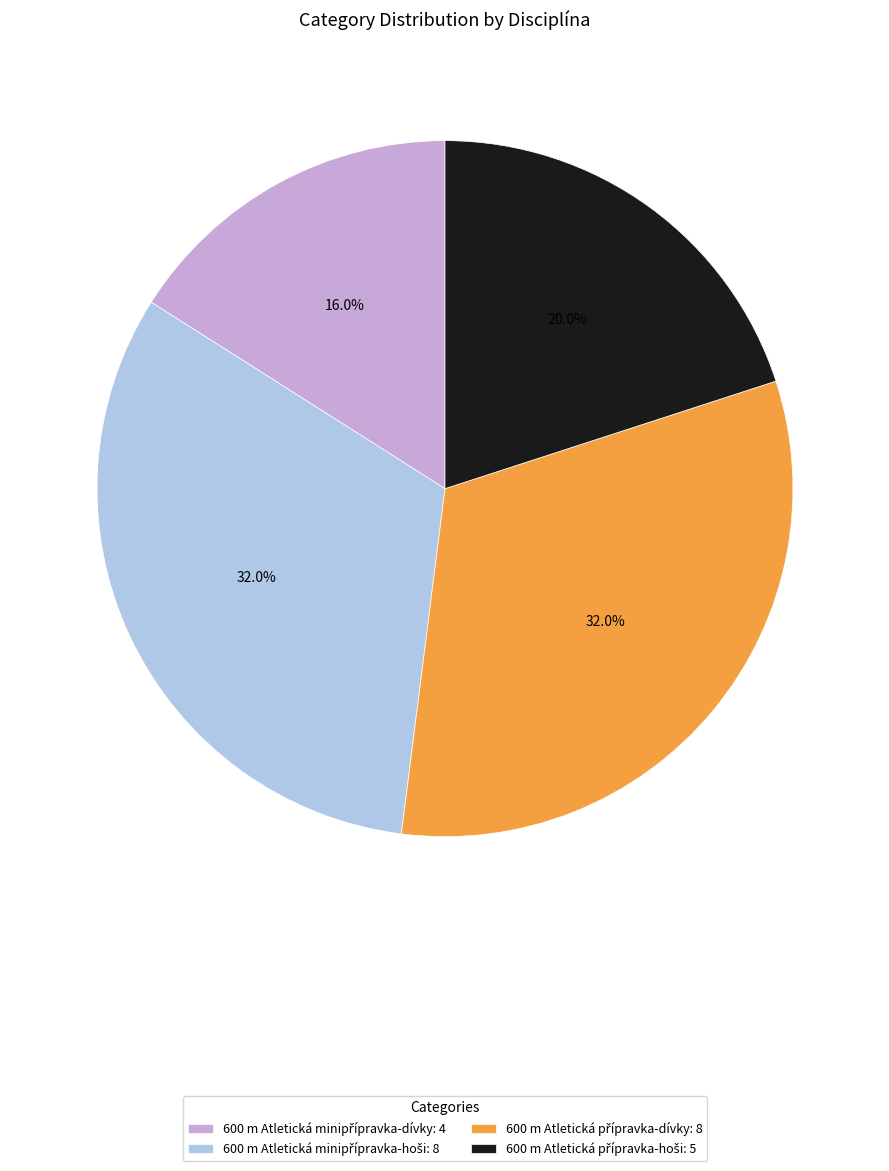

Is there a majority slice in this chart?

No